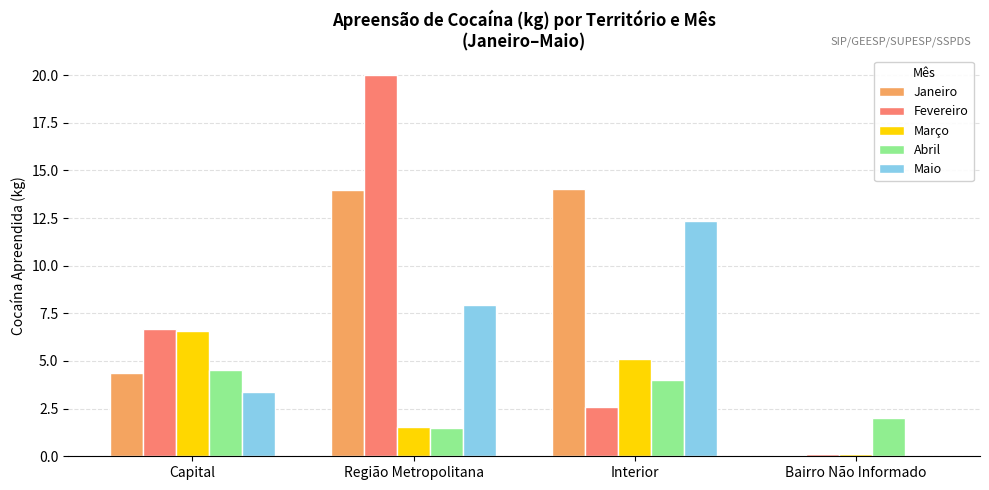

At which category does the chart reach its peak across all series?

Região Metropolitana